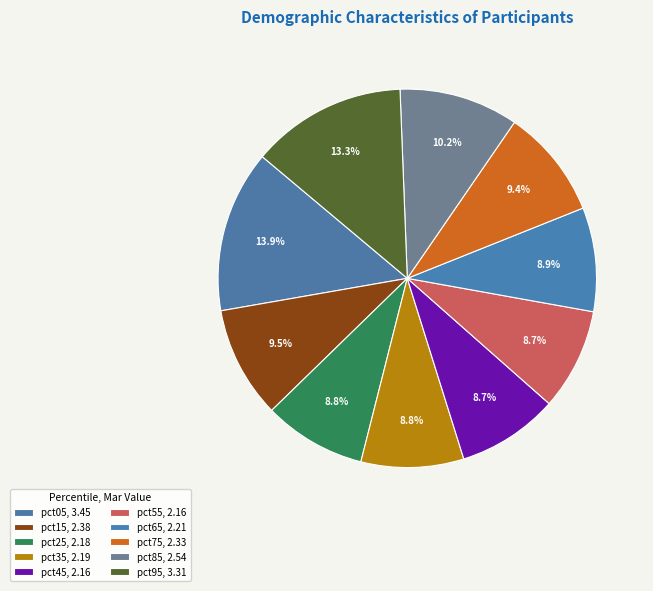

Combined, what portion of the pie is pct25 and pct05?

22.6%